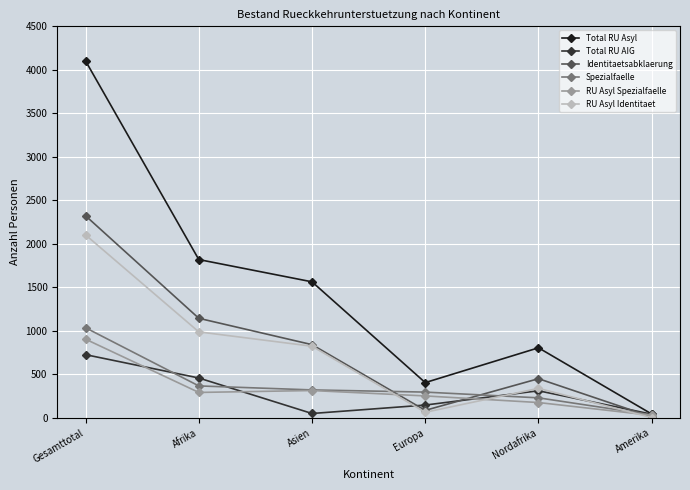

How many categories are shown in the chart?

6